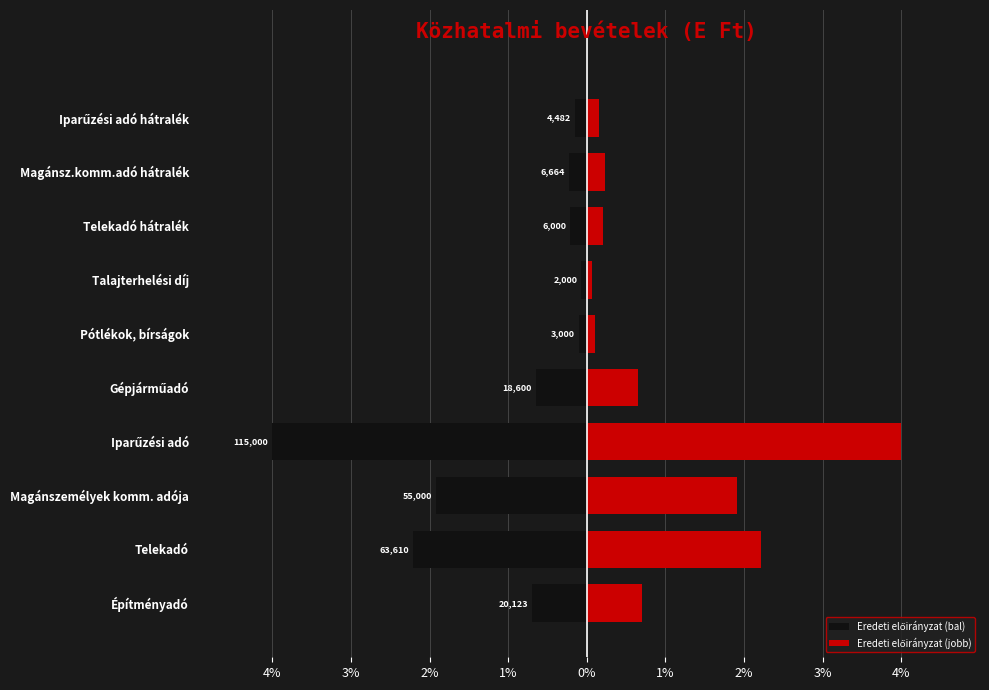

What is the difference between the maximum and minimum values in the Eredeti előirányzat (bal) series?

3.9